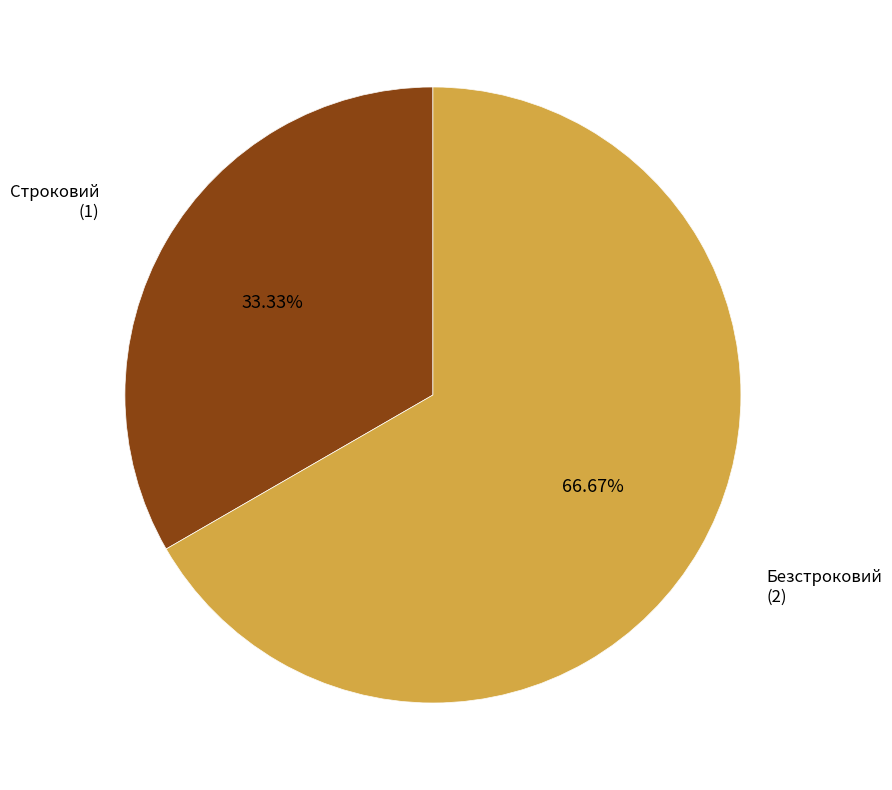

How many segments does this pie chart have?

2